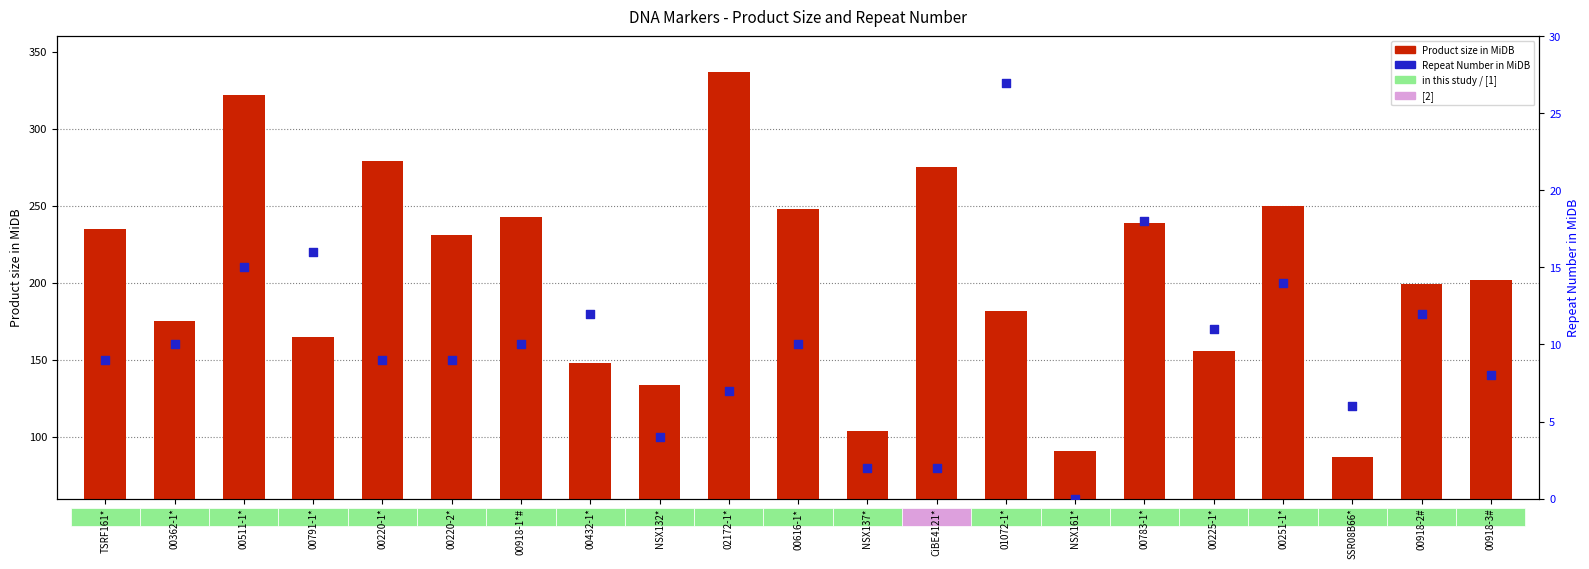

At how many categories does at least one series exceed 56?

21